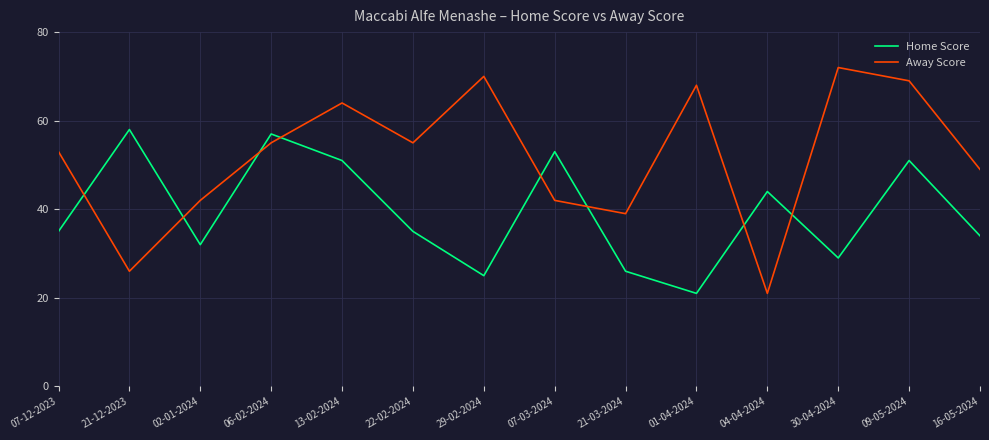

The Home Score series shows 58 at 21-12-2023. True or false?

True